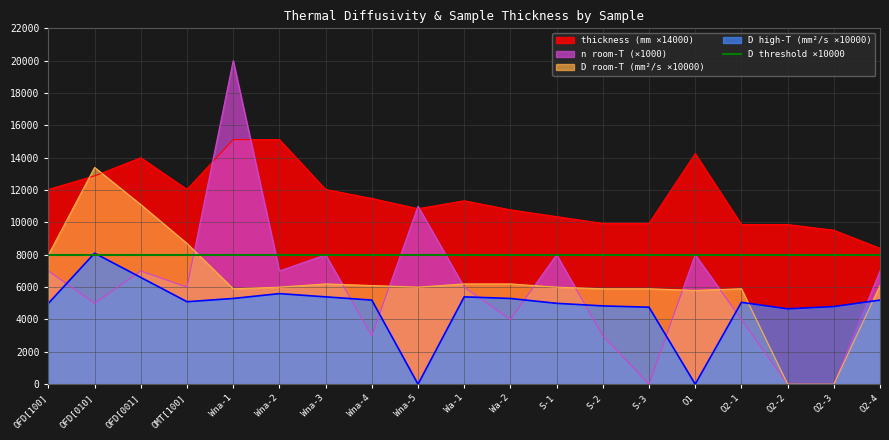

How many data points in D_high are less than 5100?

9